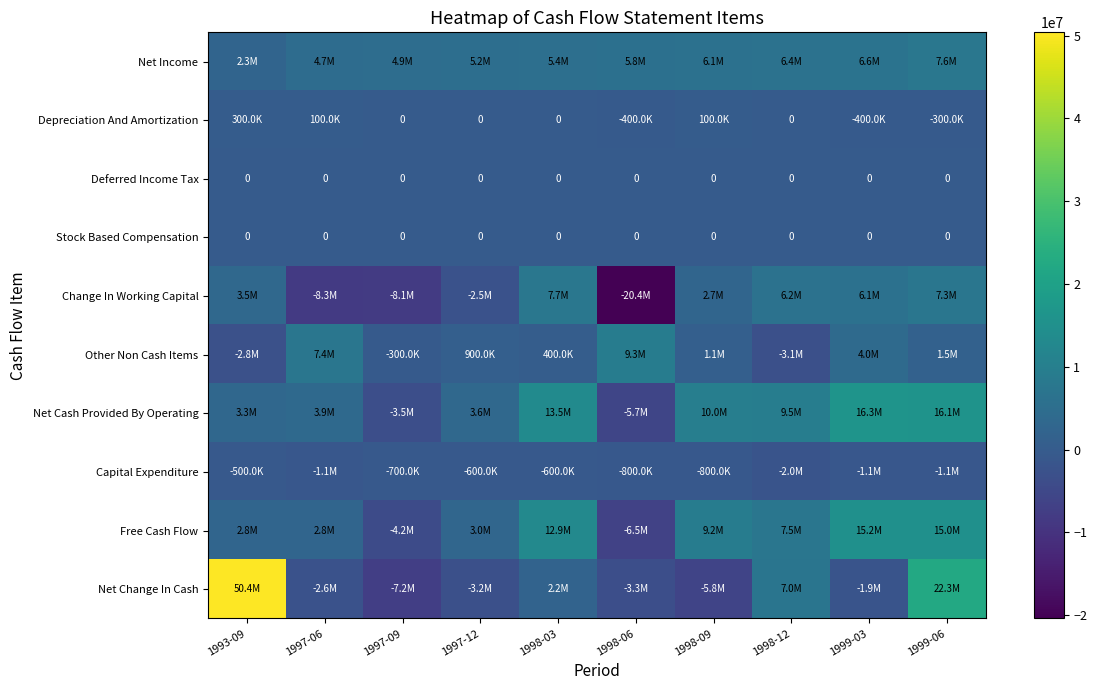

Which category has the lowest value across all series?

1998-06